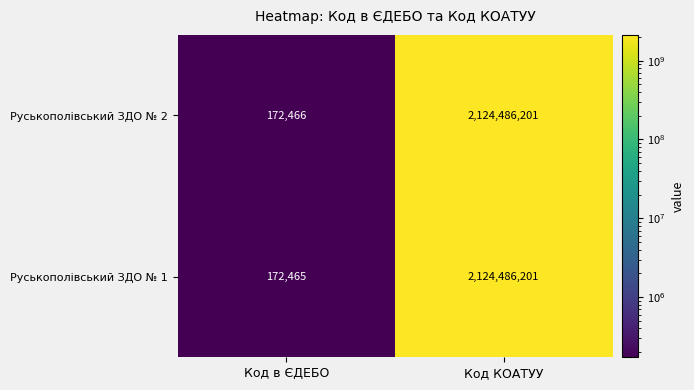

True or false: Руськополівський ЗДО № 2 has a value of 46576 at Код в ЄДЕБО.

False